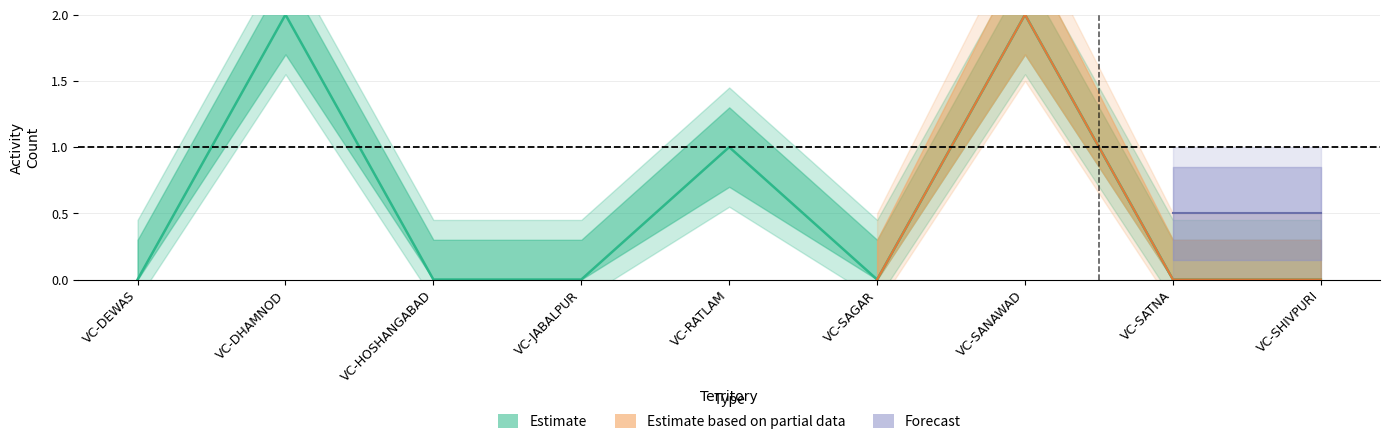

What is the maximum value shown in the chart?

2